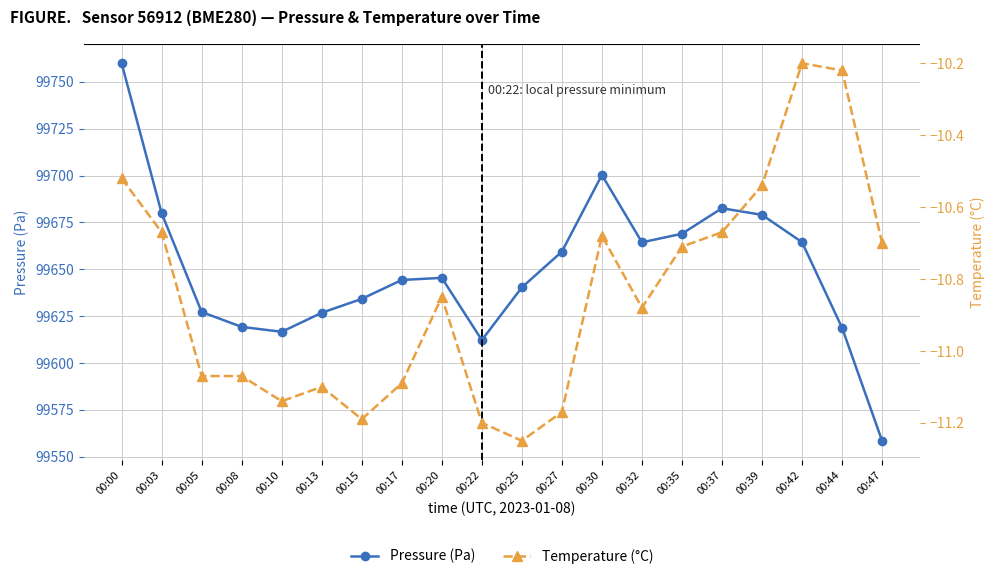

Between 00:10 and 00:30, which series saw the biggest shift?

Pressure (Pa)